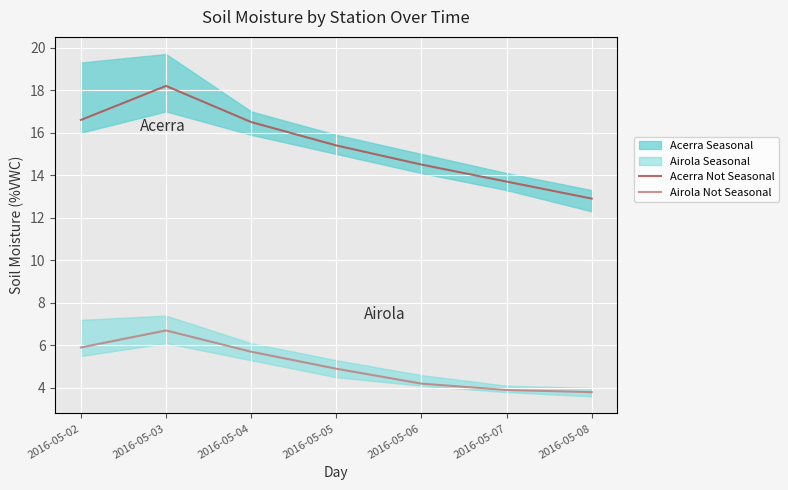

What is the difference between the maximum and minimum values in the Acerra Not Seasonal series?

5.3